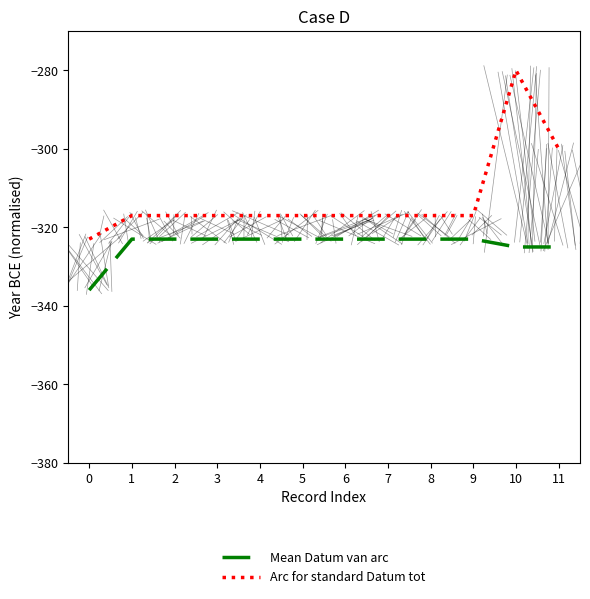

Count the number of data series in this chart.

2